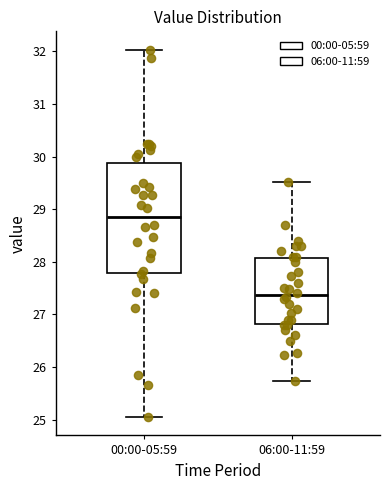

Reading left to right, transcribe this box plot: for each box, give where its median line is, the range the box spans, and where its two whiskers end, as read against the y-axis. The values are not printed on the chart, so give them approximately, as read against the axis.

00:00-05:59: median 28.9, box 27.8 to 29.9, whiskers 25.1 to 32.0
06:00-11:59: median 27.4, box 26.8 to 28.1, whiskers 25.7 to 29.5